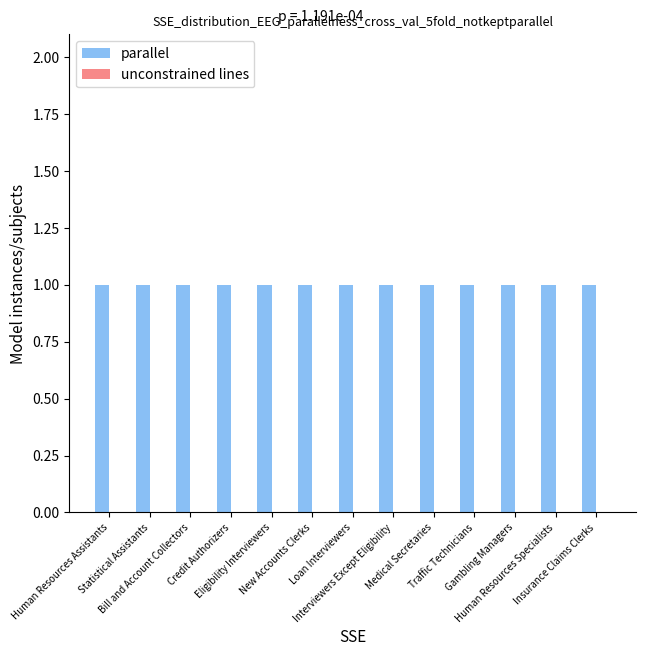

What is the spread (max minus min) of values at Bill and Account Collectors?

1